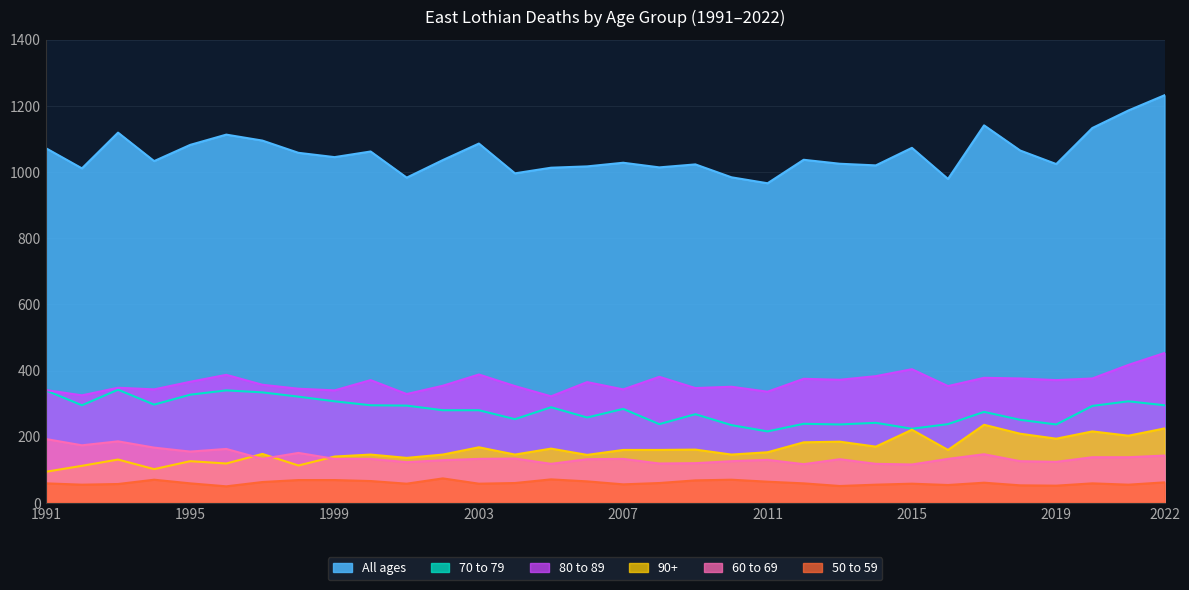

Between 2010 and 2017, which is larger?

2017